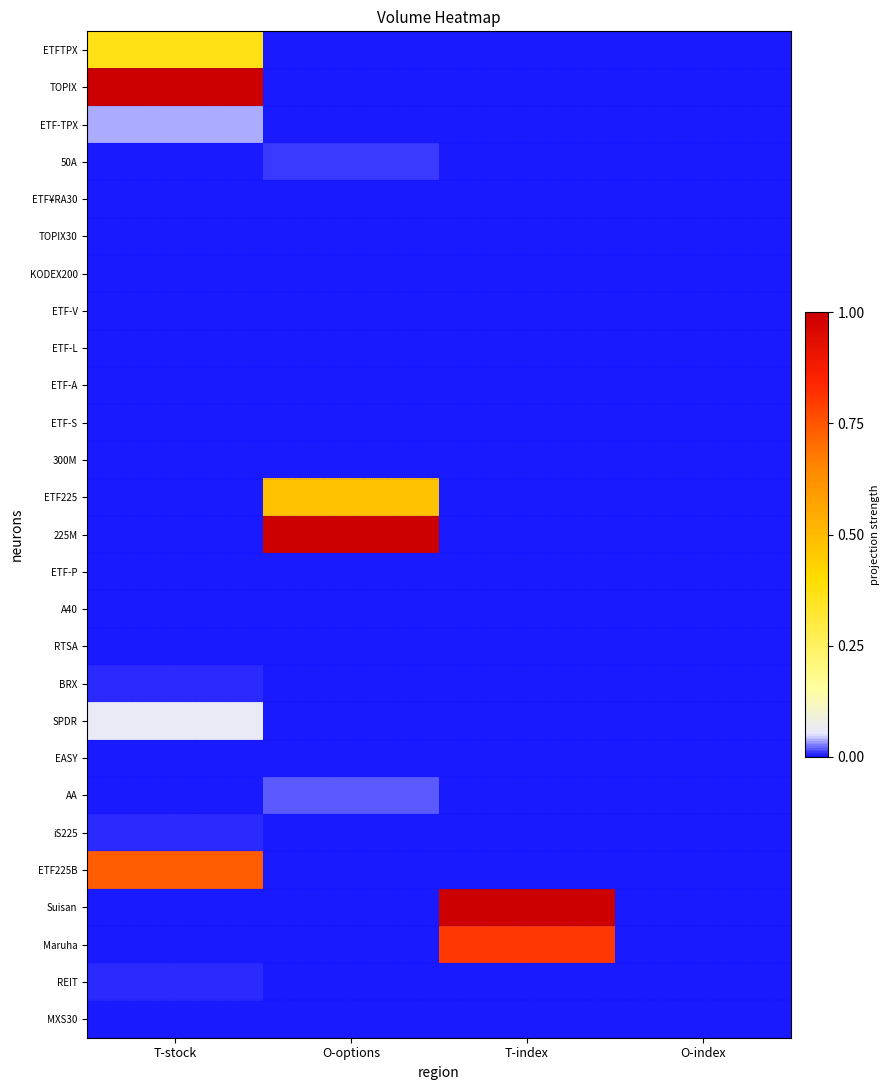

What is the total value across all series at T-stock?

2.2